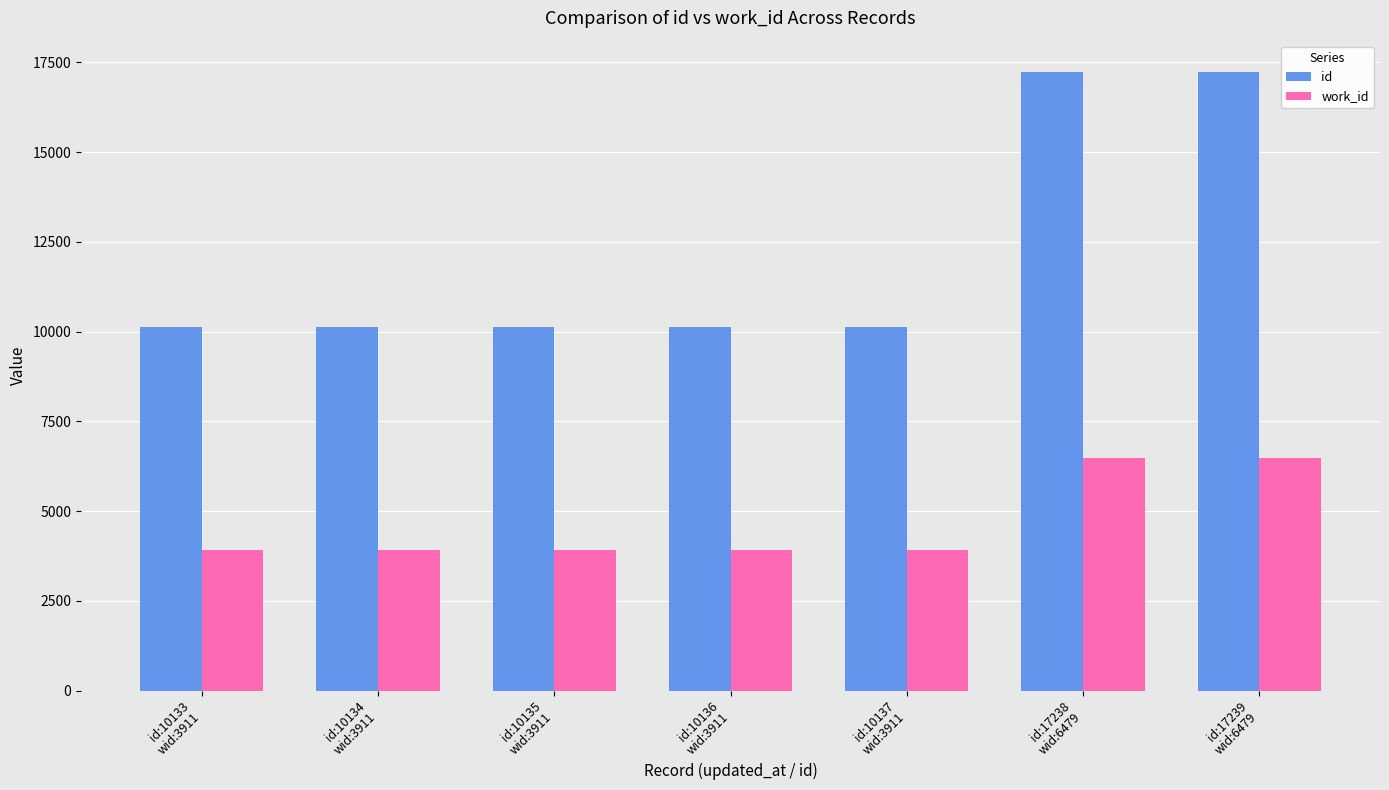

What is the minimum value for id?

10133